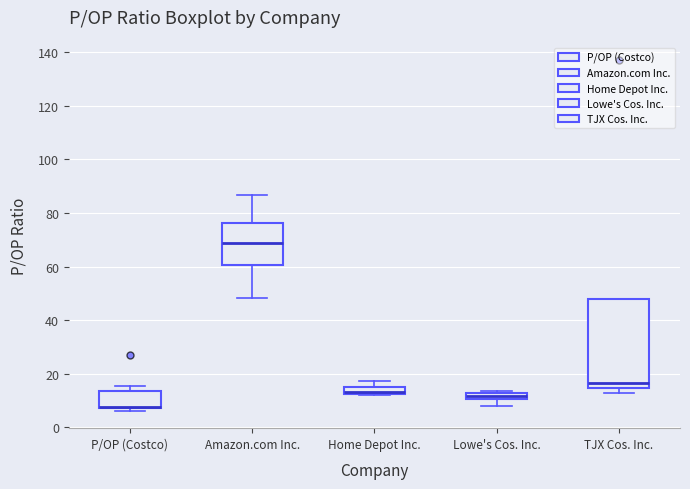

Where is the upper edge of the box for P/OP (Costco) on the y-axis? The values are not printed on the chart, so give them approximately, as read against the axis.

14